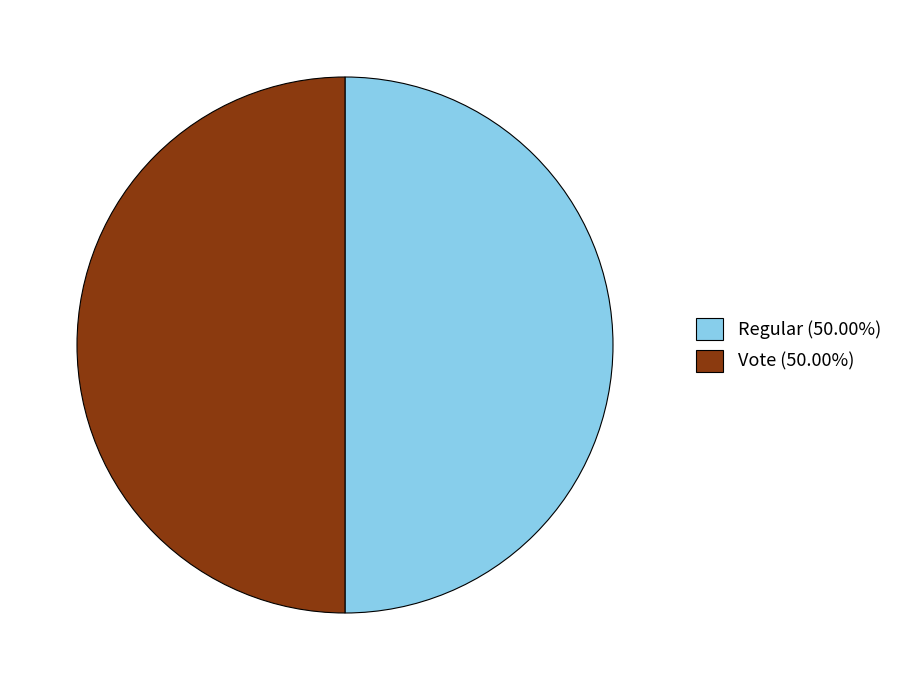

Is the sum of Vote (50.00%) and Regular (50.00%) greater than half?

Yes